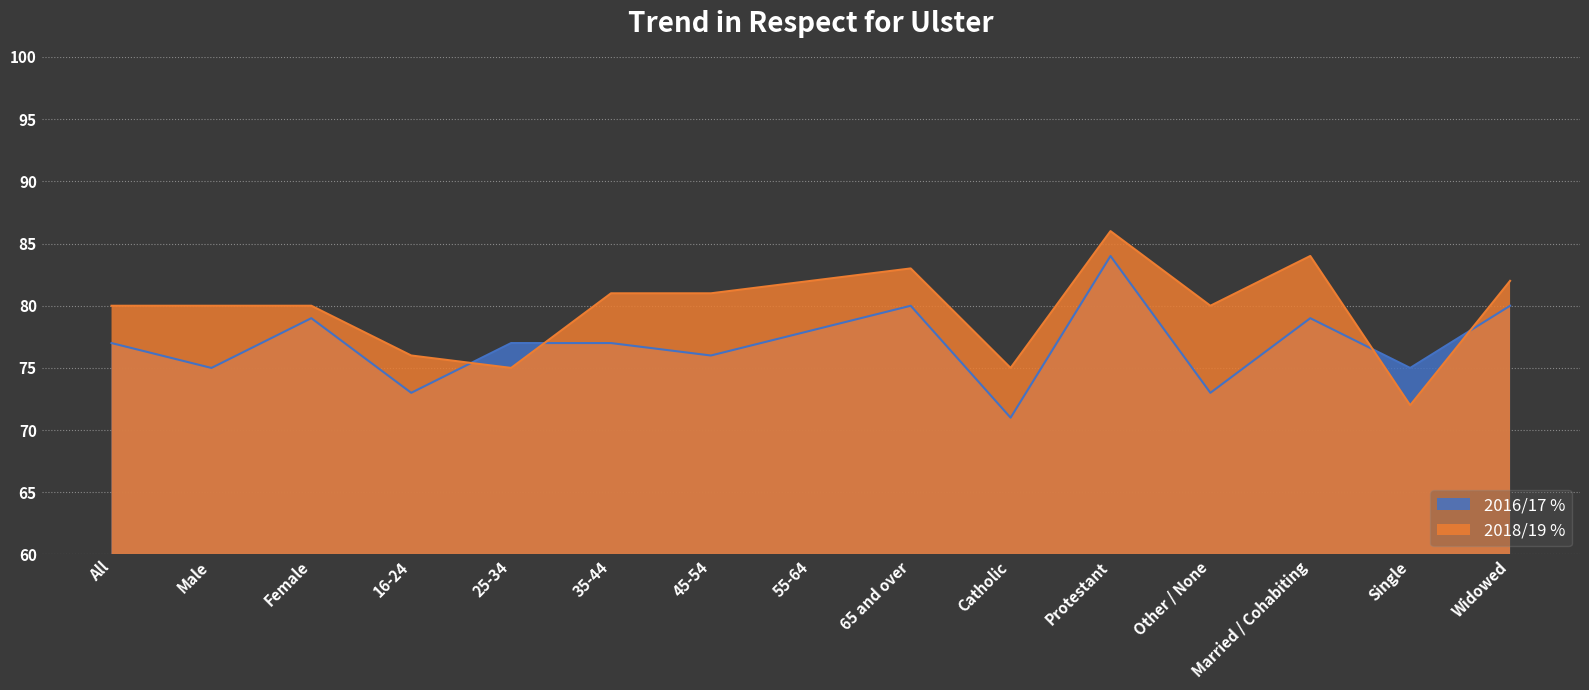

Where is 2018/19 % nearest to the value 79?

All